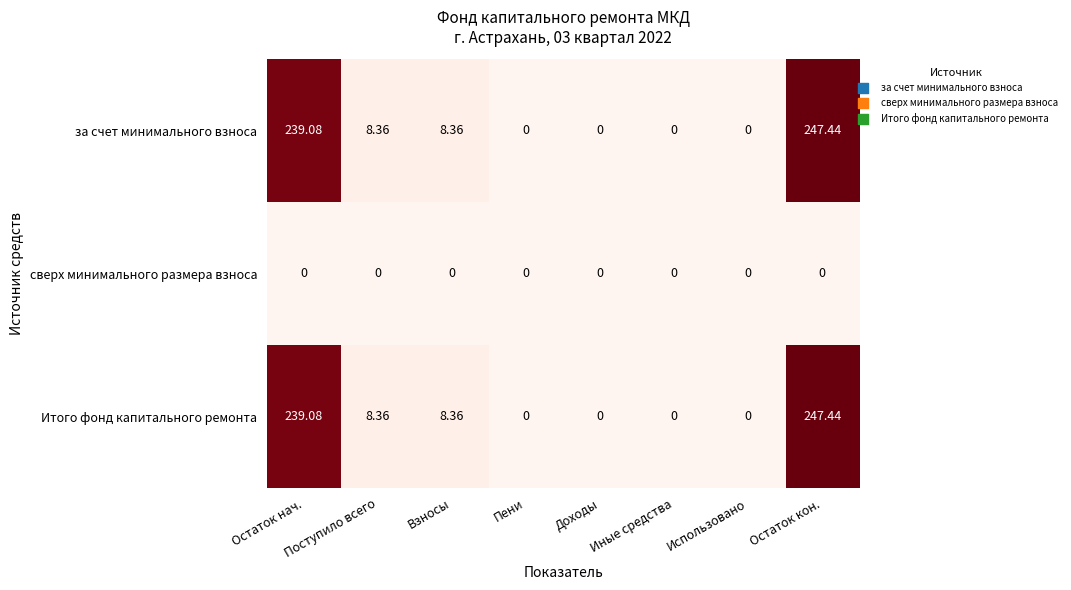

Which category has the highest value across all series?

Остаток кон.